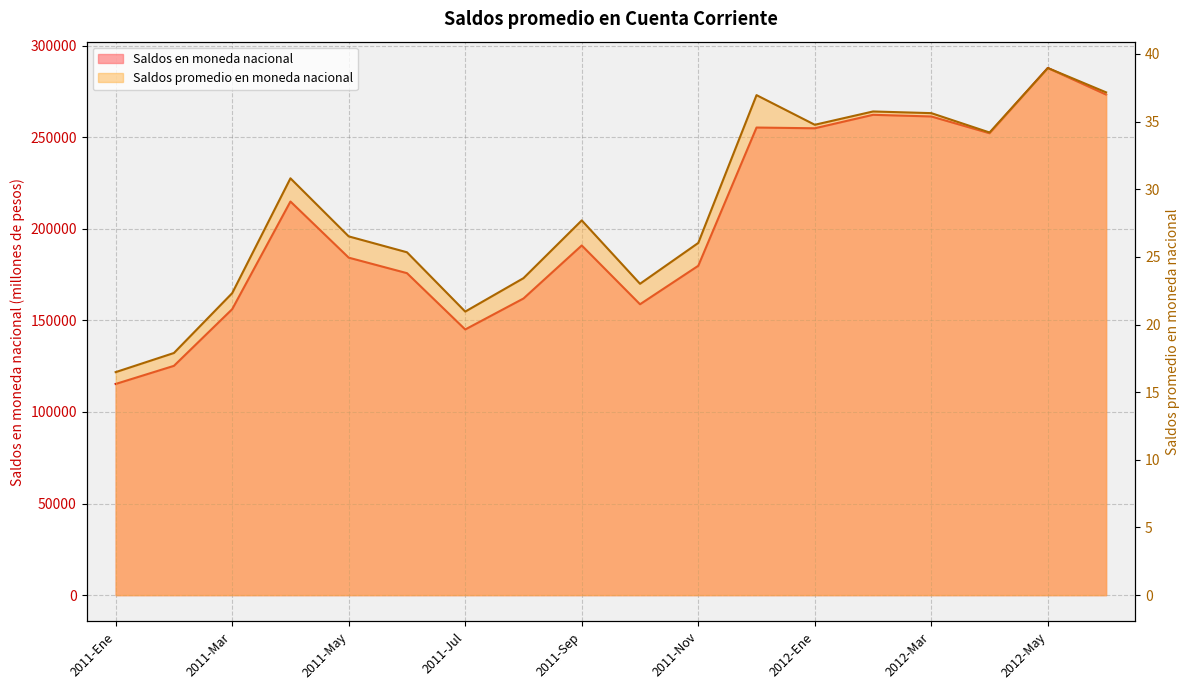

Does the chart have visible grid lines?

Yes